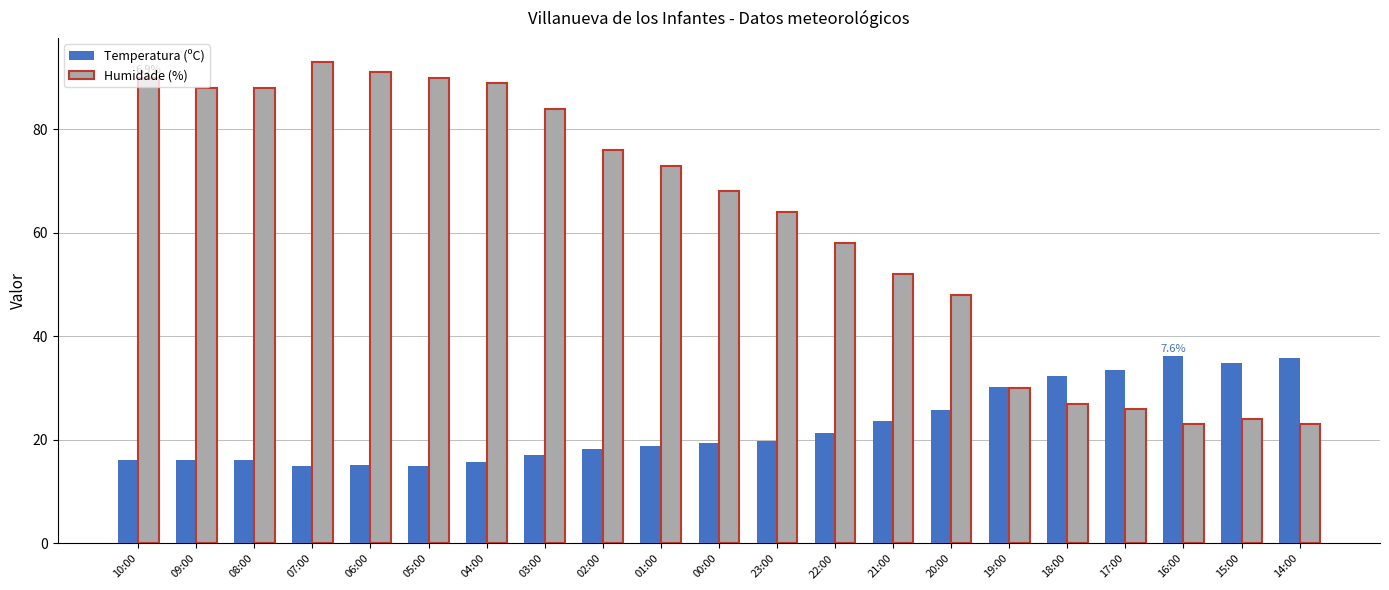

Count the number of categories in the chart.

21